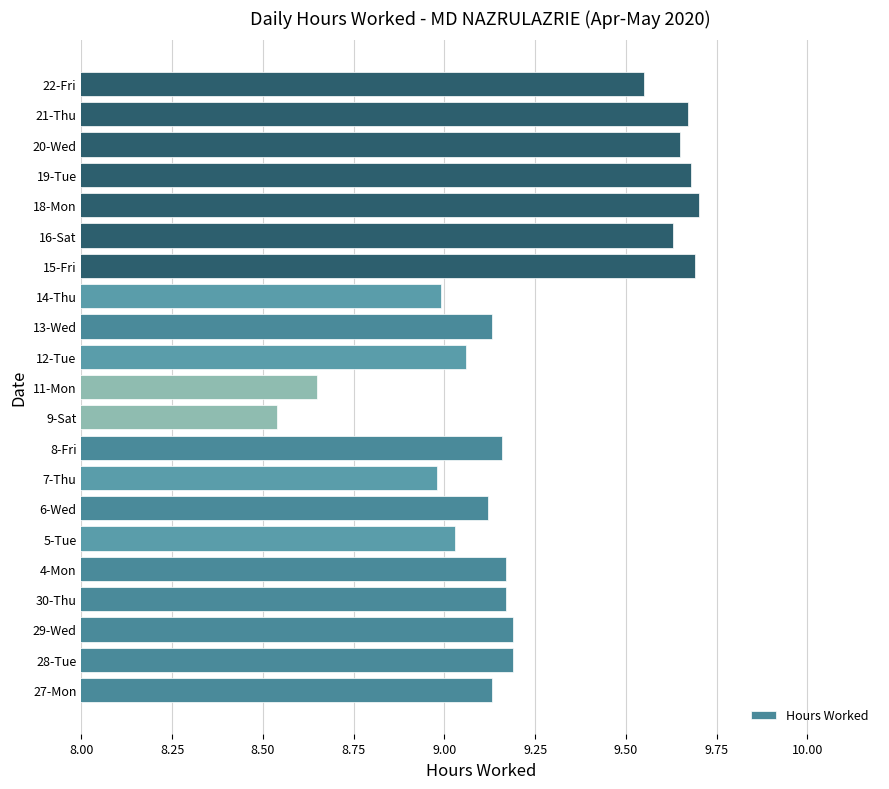

What is the sum of all values?

194.1